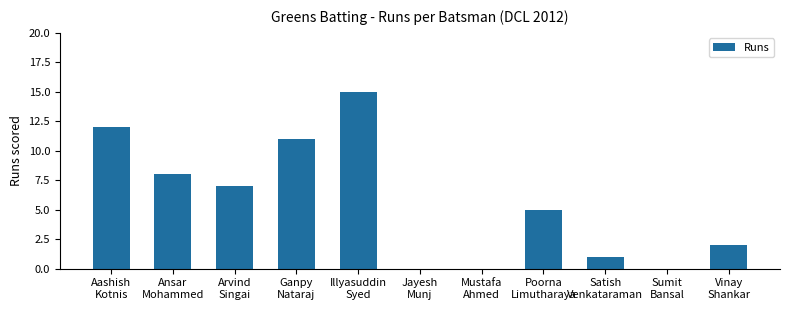

What is the difference between the values at Sumit
Bansal and Aashish
Kotnis?

12